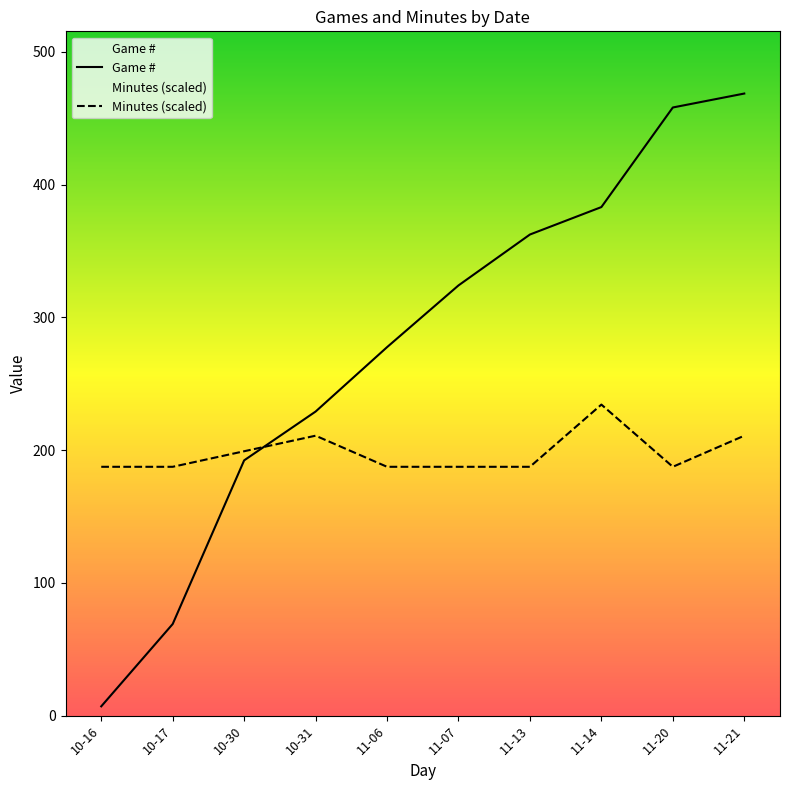

What is the sum of the Minutes (scaled) values at 10-30 and 11-06?

386.5